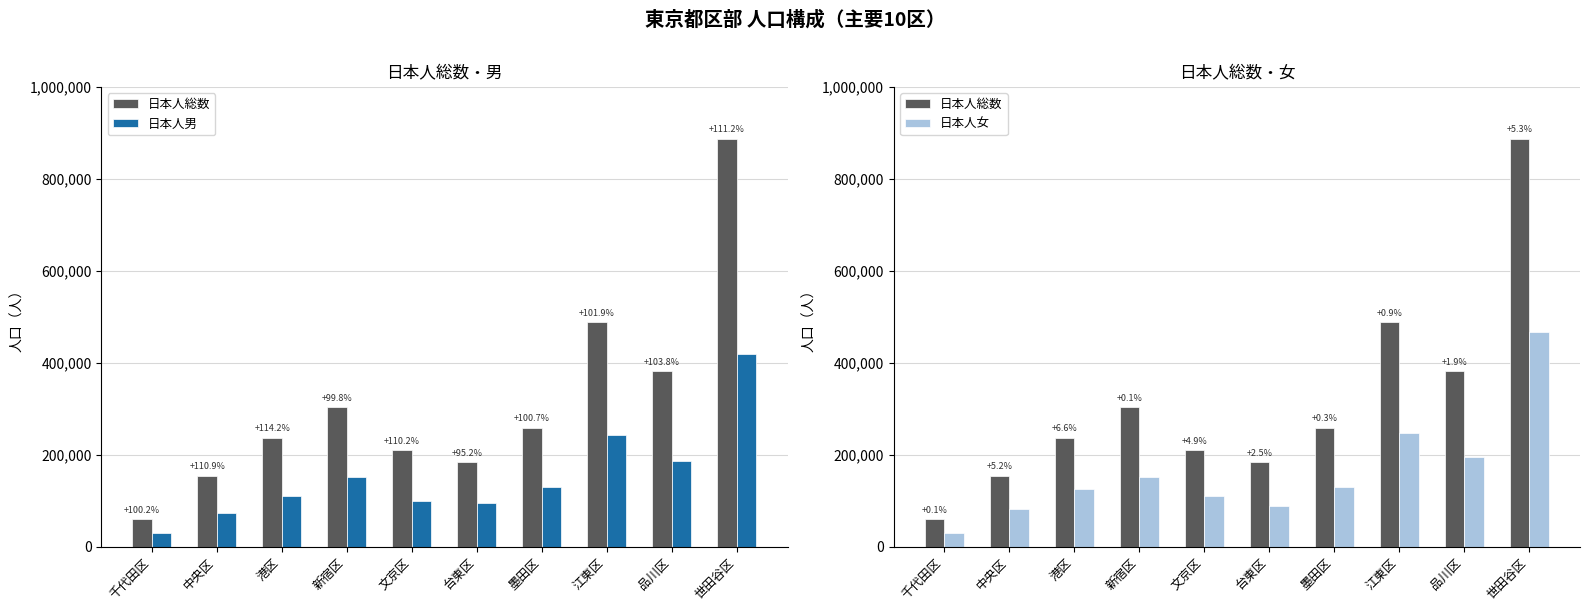

Does the chart contain stacked bars?

No